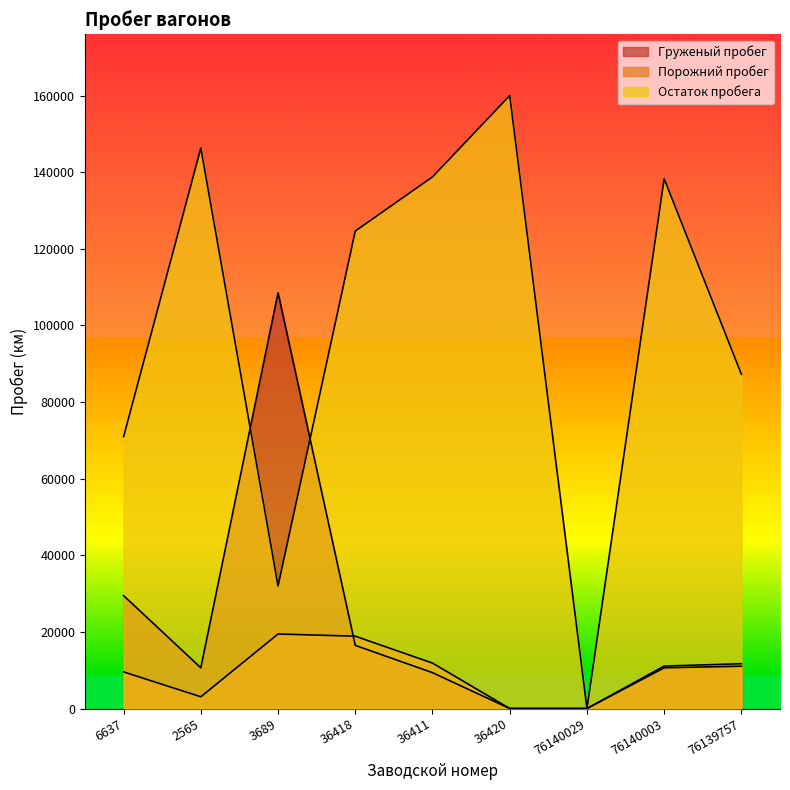

What is the label of the 6th point from the left?

36420